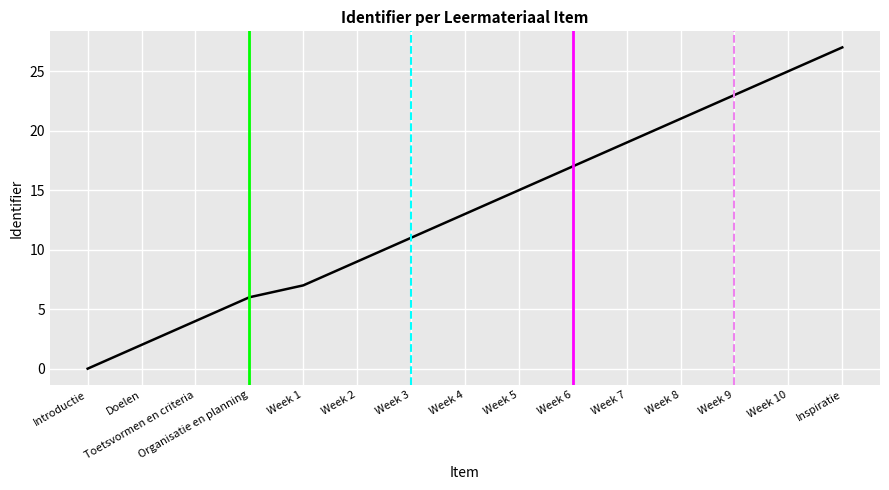

List the labels in order of value, largest first.

Inspiratie, Week 10, Week 9, Week 8, Week 7, Week 6, Week 5, Week 4, Week 3, Week 2, Week 1, Organisatie en planning, Toetsvormen en criteria, Doelen, Introductie